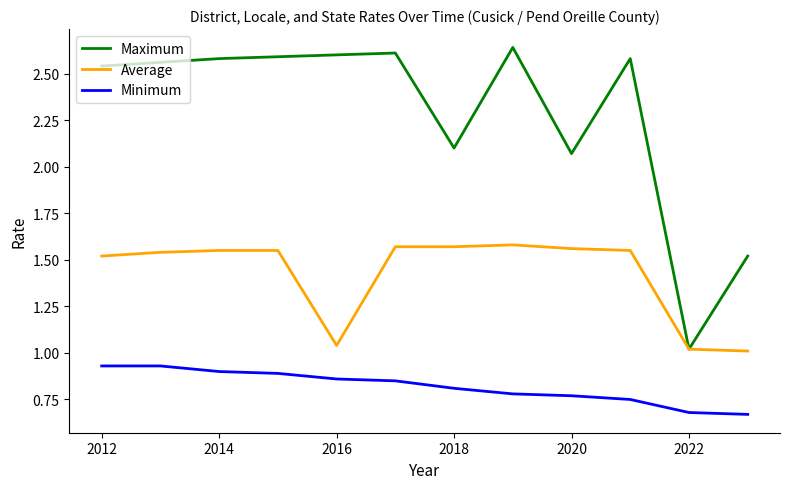

List the series in order of their overall mean, highest first.

Maximum, Average, Minimum